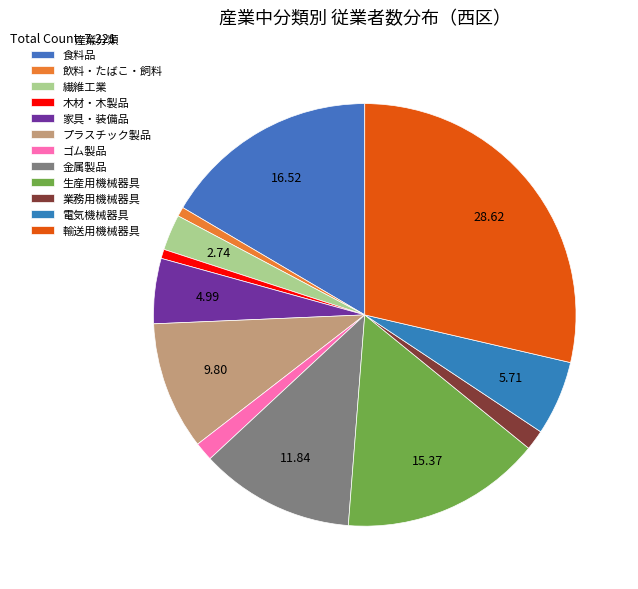

What is the ratio of the value at 電気機械器具 to the value at 業務用機械器具?

3.7